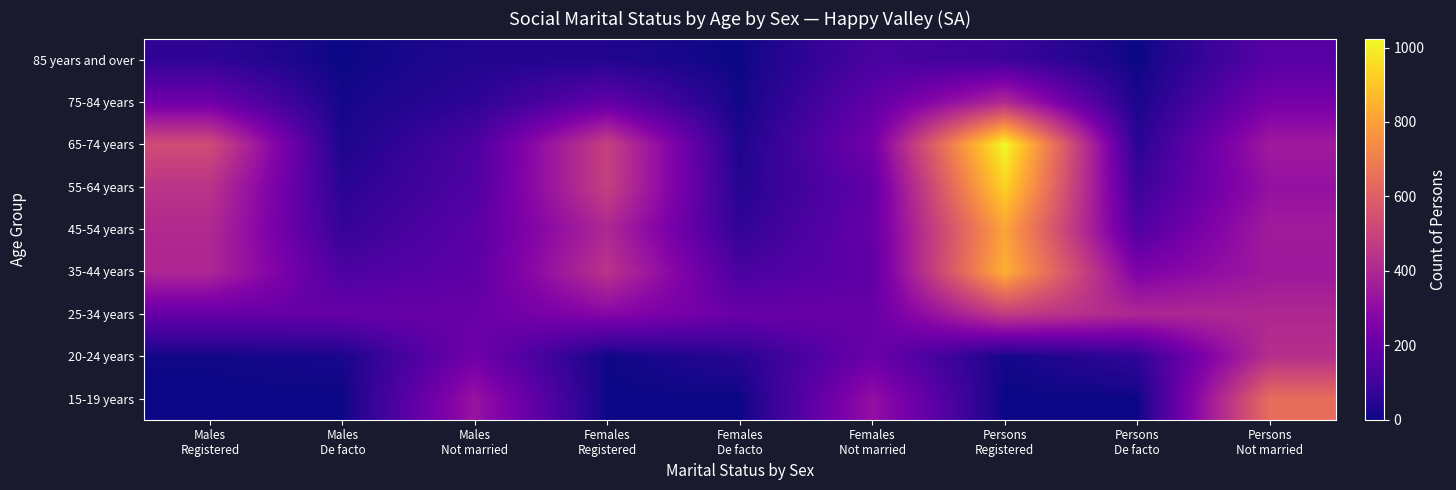

At how many categories does at least one series exceed 858?

1